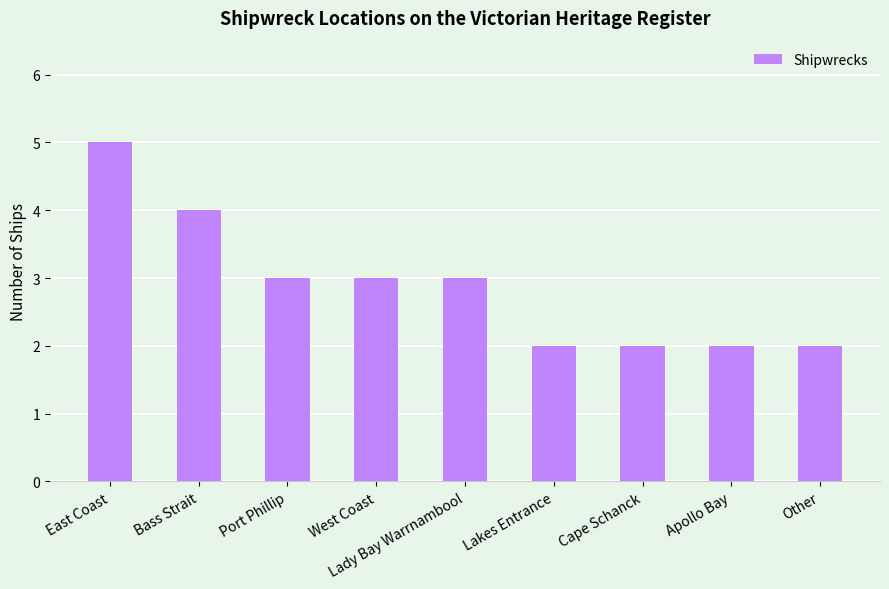

What position from the right is Port Phillip?

7